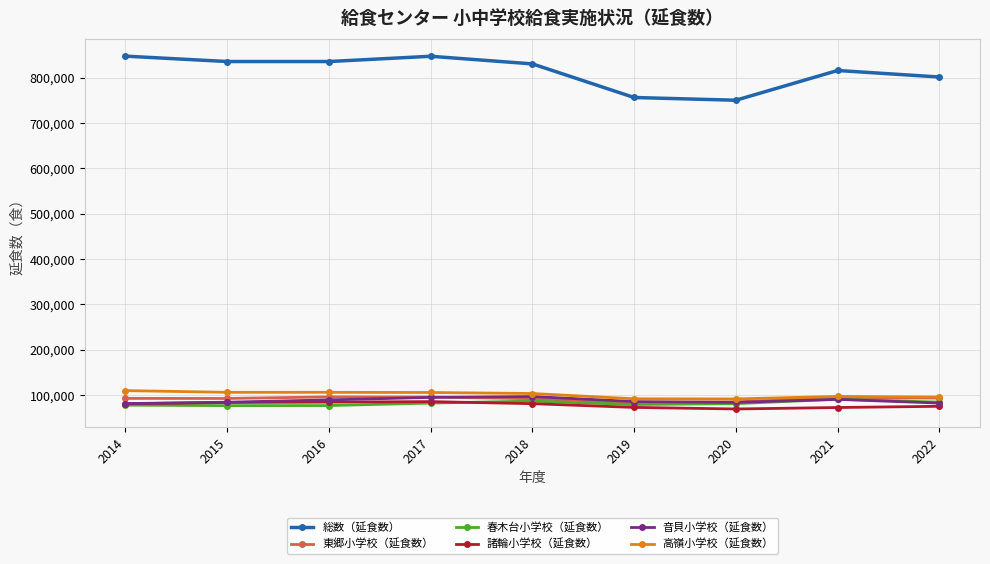

At how many categories does at least one series exceed 217957?

9